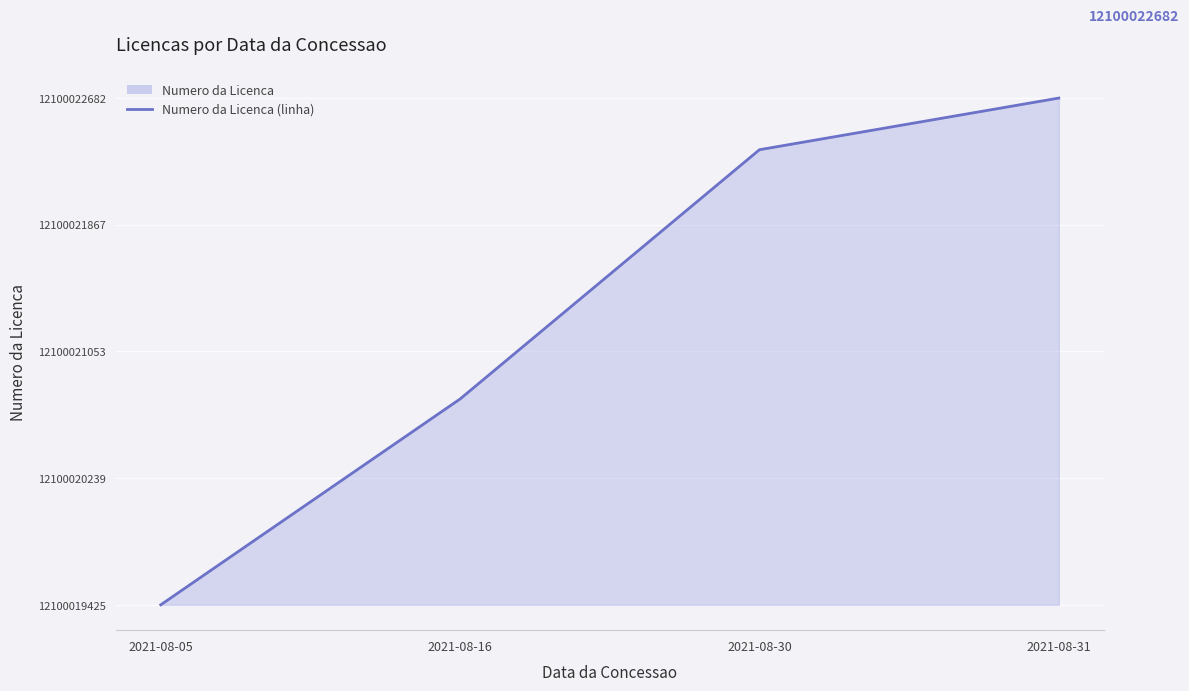

Where does the data first go above 2925?

2021-08-31